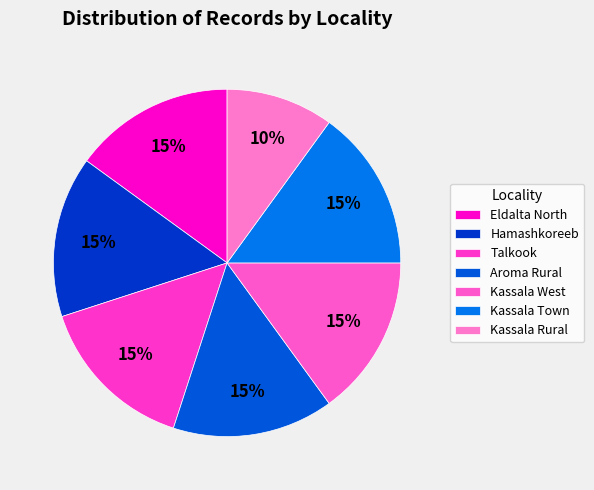

To the nearest percent, what portion does Kassala Rural represent?

10%